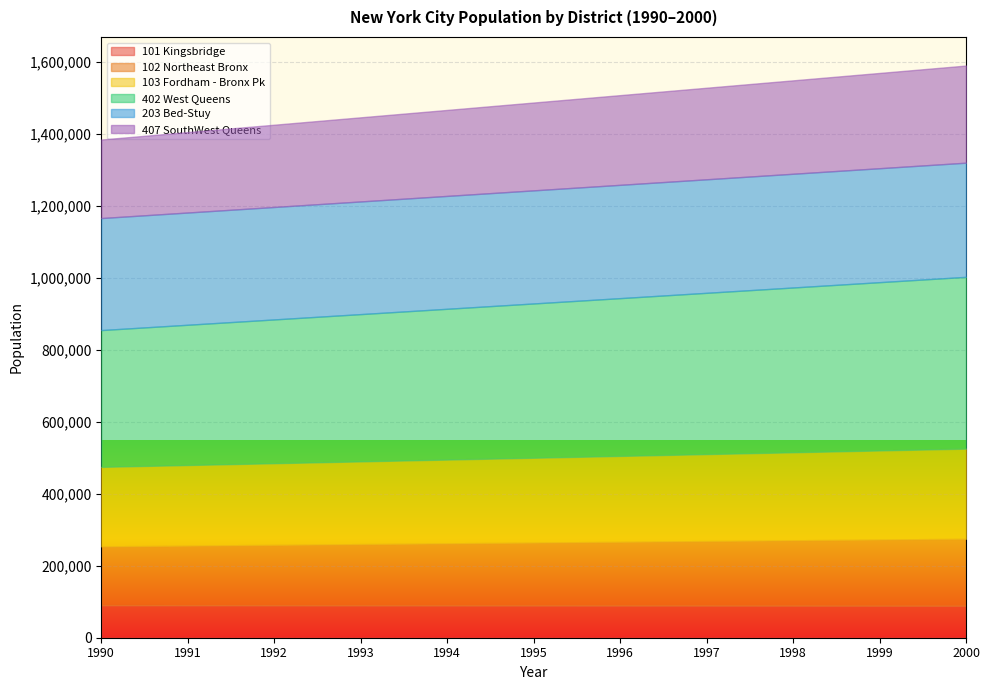

Rank the series at 1992 from highest to lowest value.

402 West Queens, 203 Bed-Stuy, 407 SouthWest Queens, 103 Fordham - Bronx Pk, 102 Northeast Bronx, 101 Kingsbridge